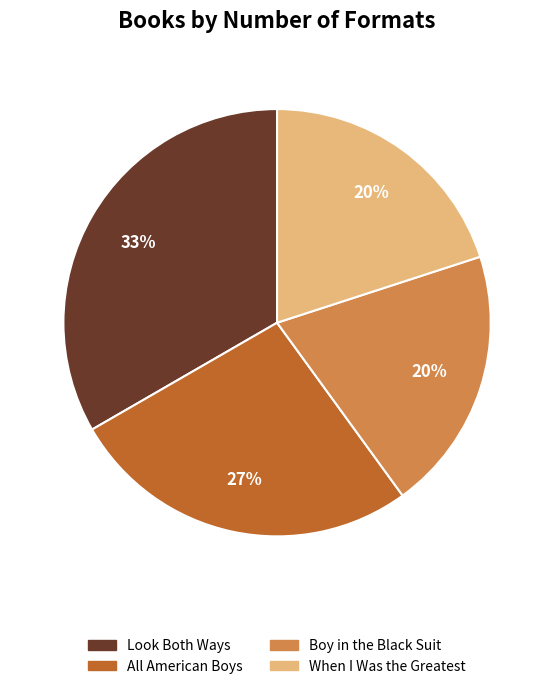

To the nearest percent, what percentage of the pie is Boy in the Black Suit?

20%